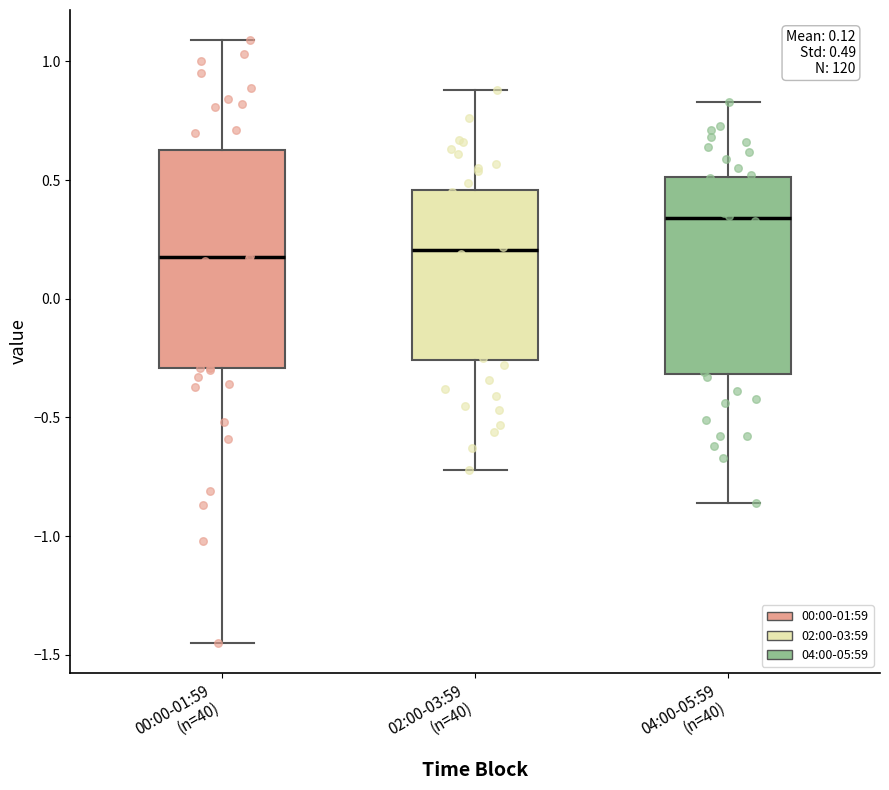

Which box is the tallest, from its lower edge to its upper edge?

00:00-01:59 (n=40)